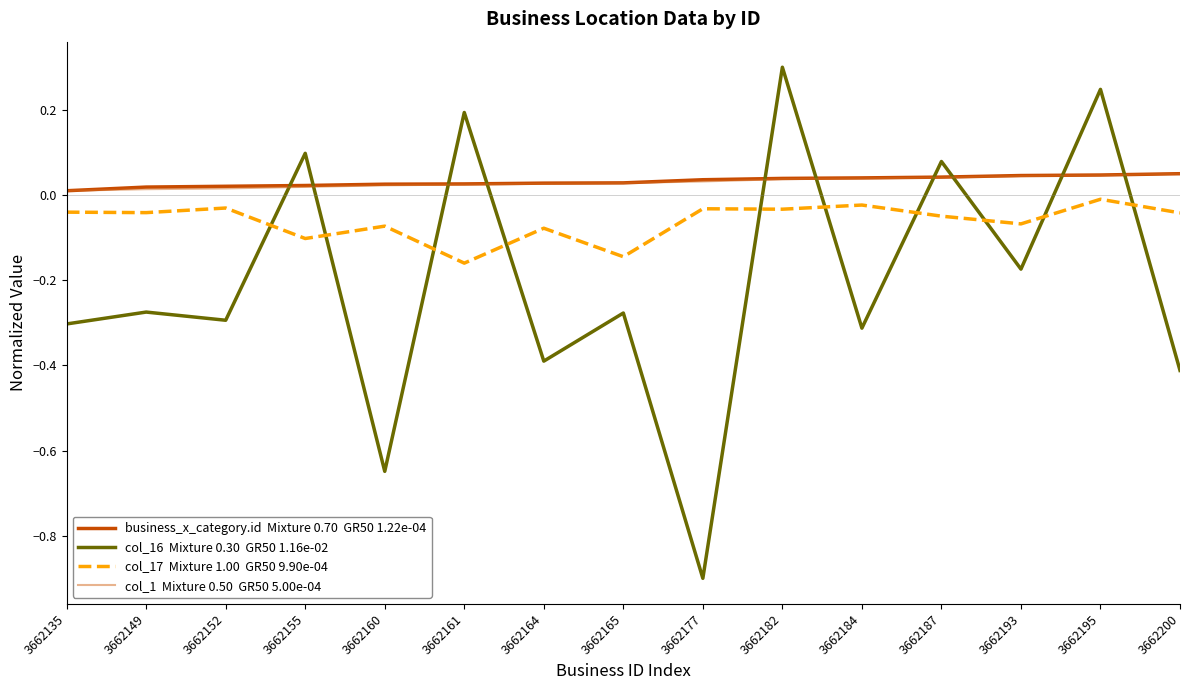

What is the minimum value shown in the chart?

-0.9